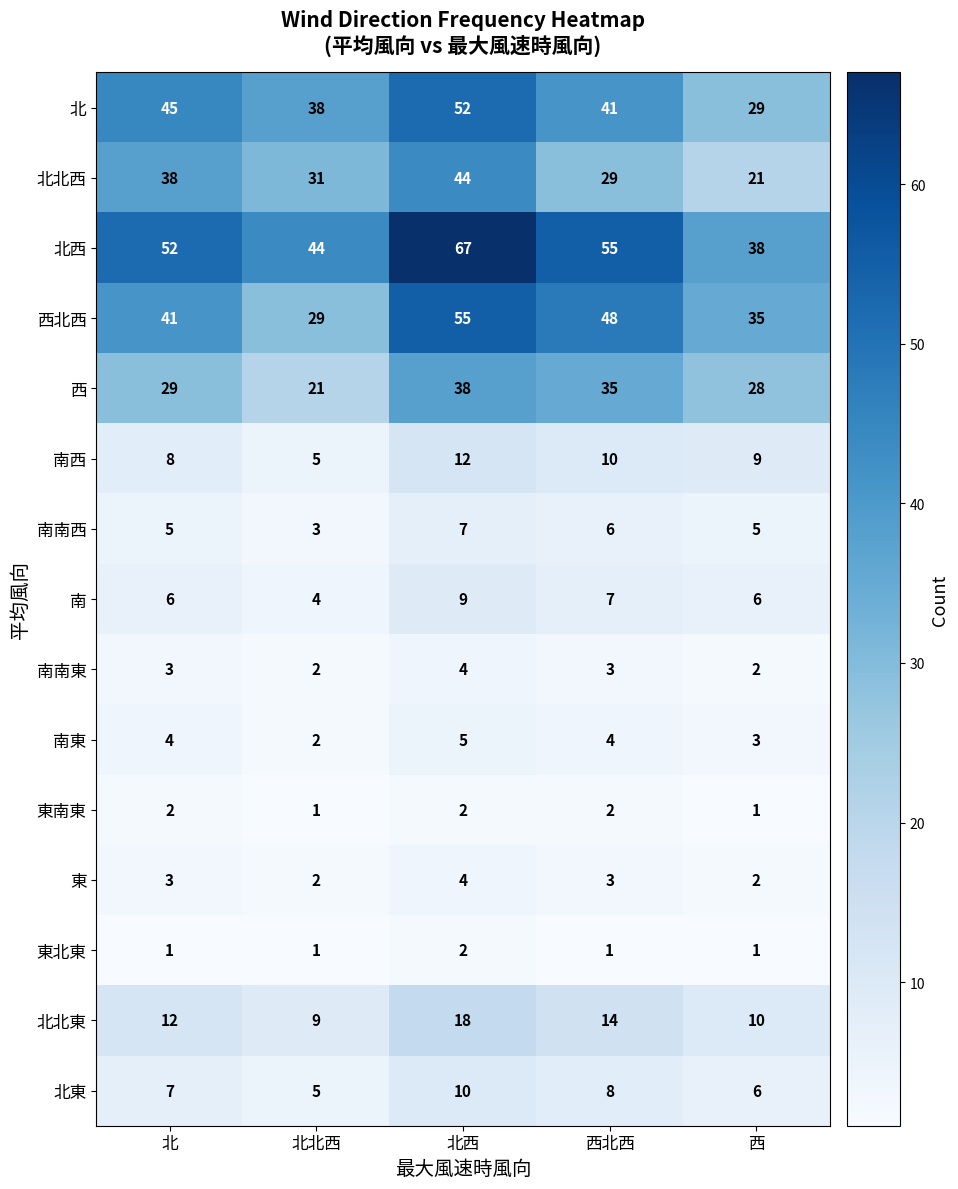

The 西 series shows 50 at 西. True or false?

False